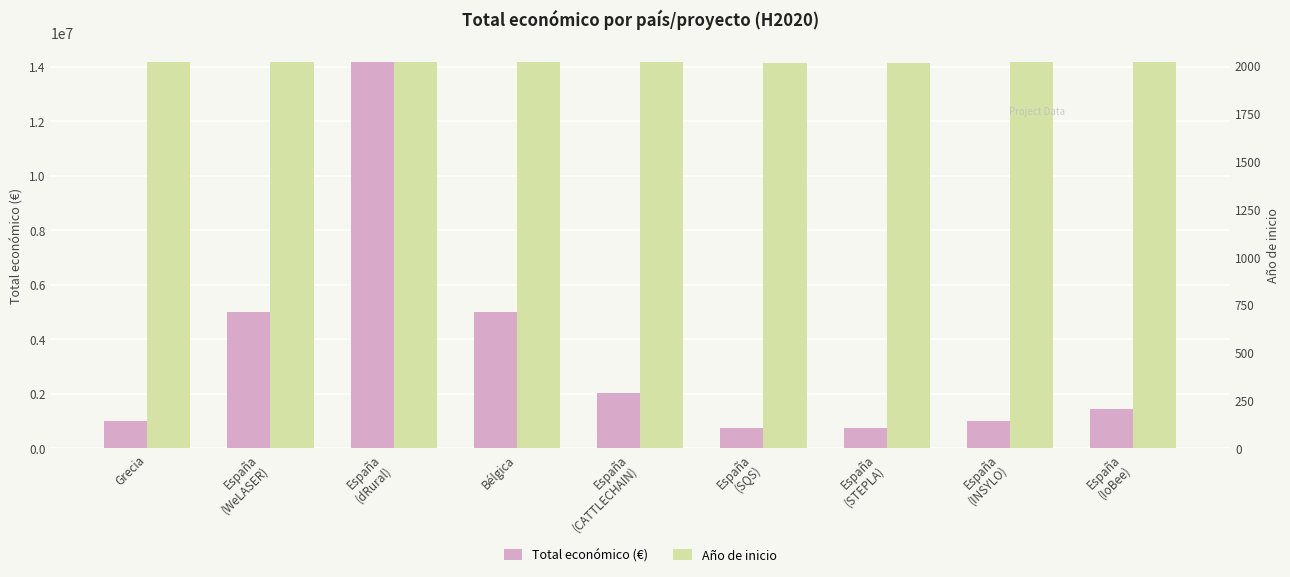

What is the highest value of the Total económico (€) series?

14186402